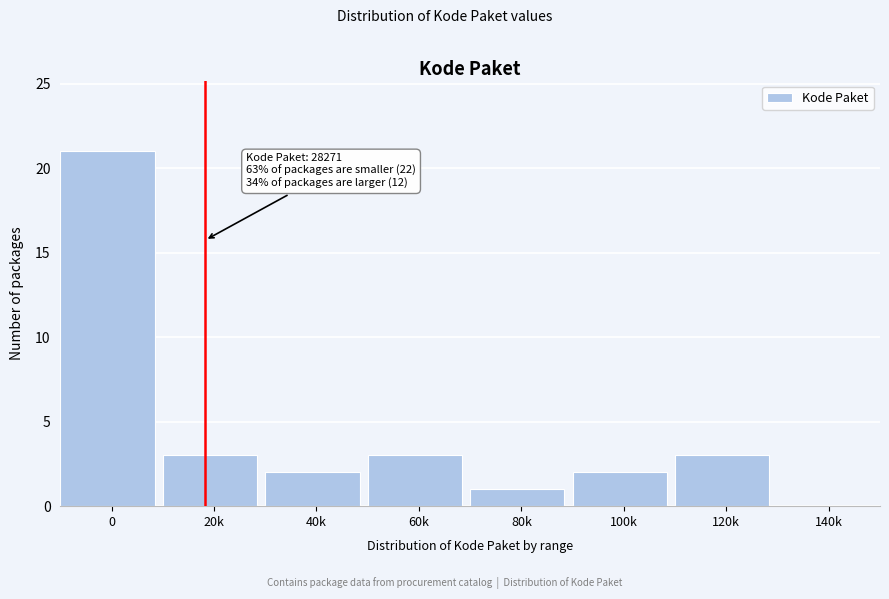

Reading left to right, transcribe all the data shown in this chart.

0=21	20k=3	40k=2	60k=3	80k=1	100k=2	120k=3	140k=0